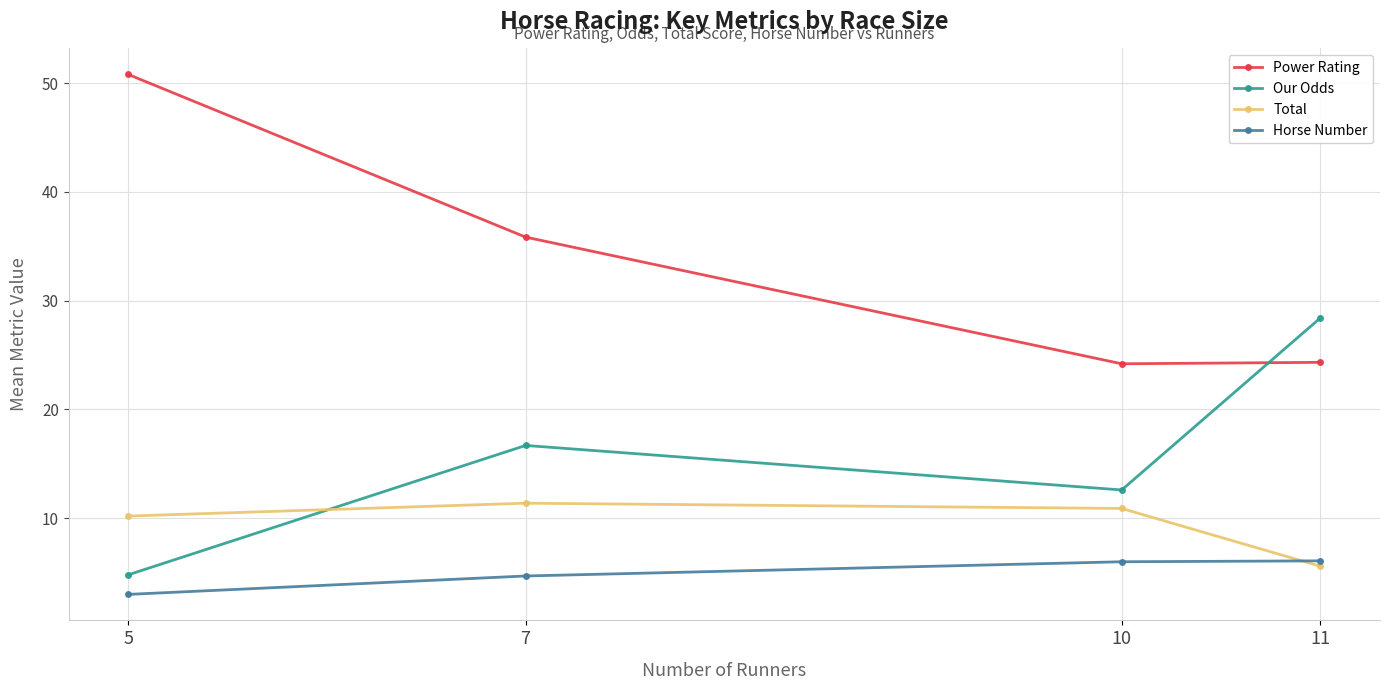

Is the value of Power Rating at 10 greater than the value of Horse Number at 10?

Yes